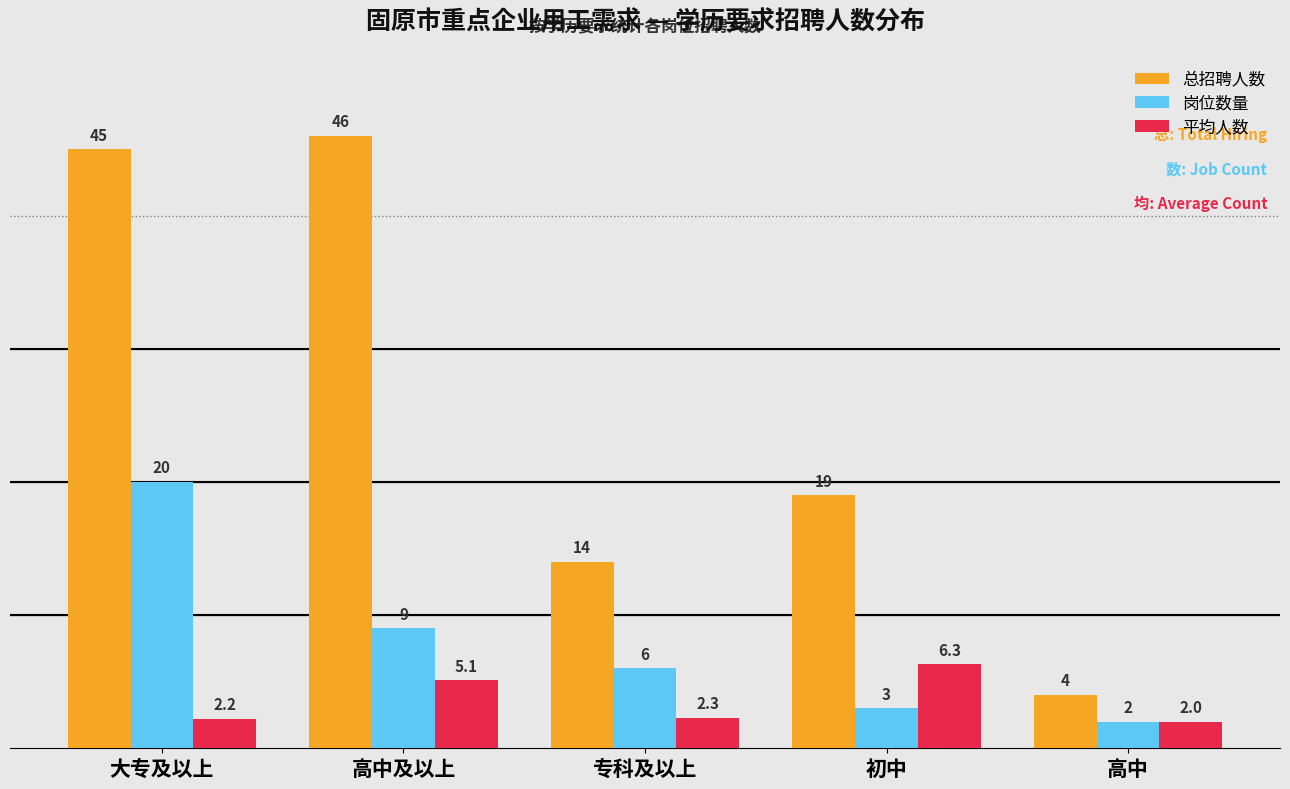

At which category is the sum across all series the highest?

大专及以上